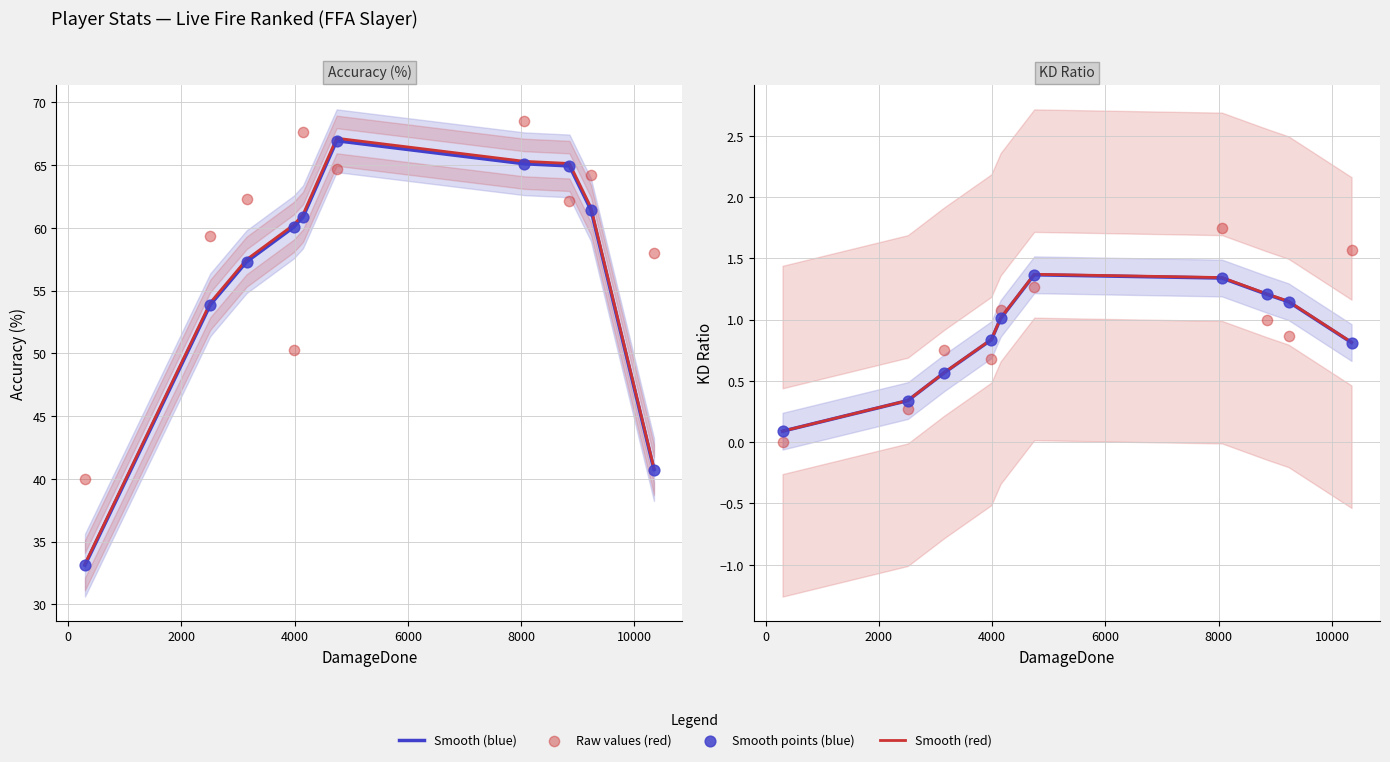

Which series has the largest total across all categories?

Raw values (red)